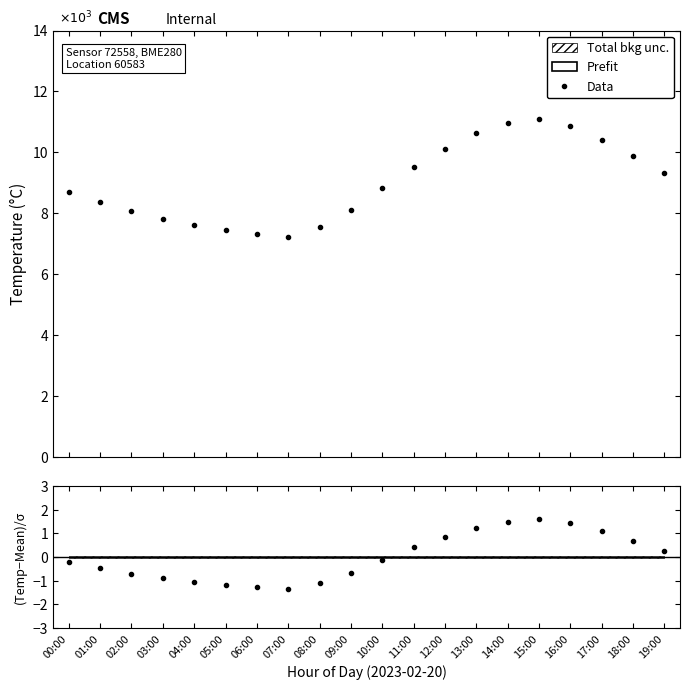

What is the label of the 8th point from the right?

12:00